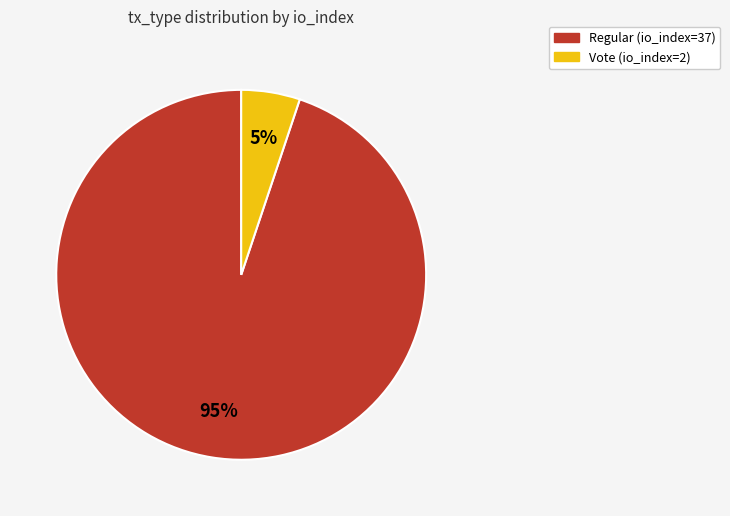

Combined, do Vote (io_index=2) and Regular (io_index=37) account for over 50%?

Yes